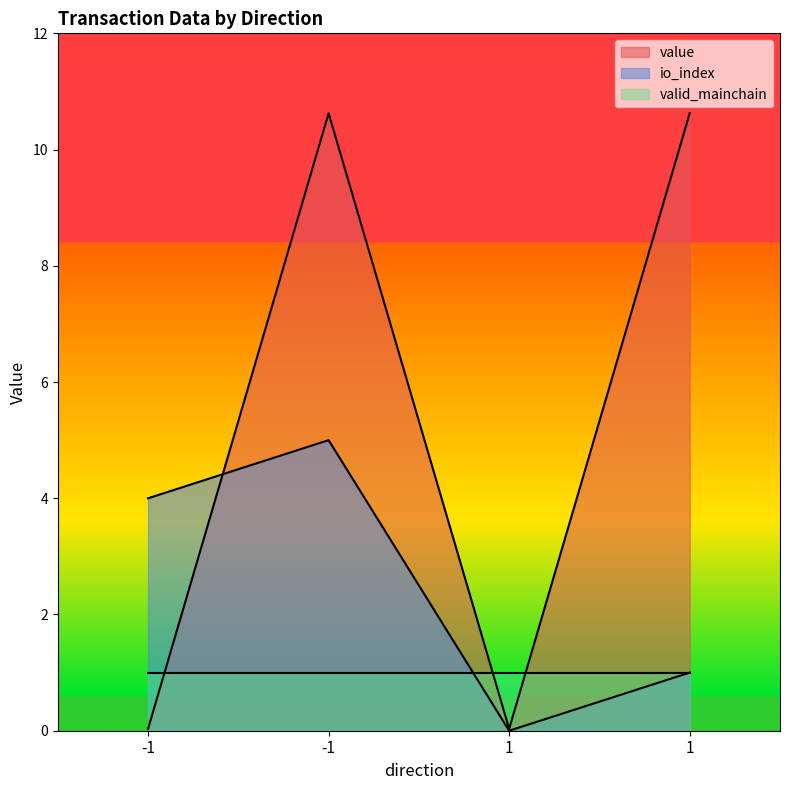

At which category does value reach its first local valley?

1